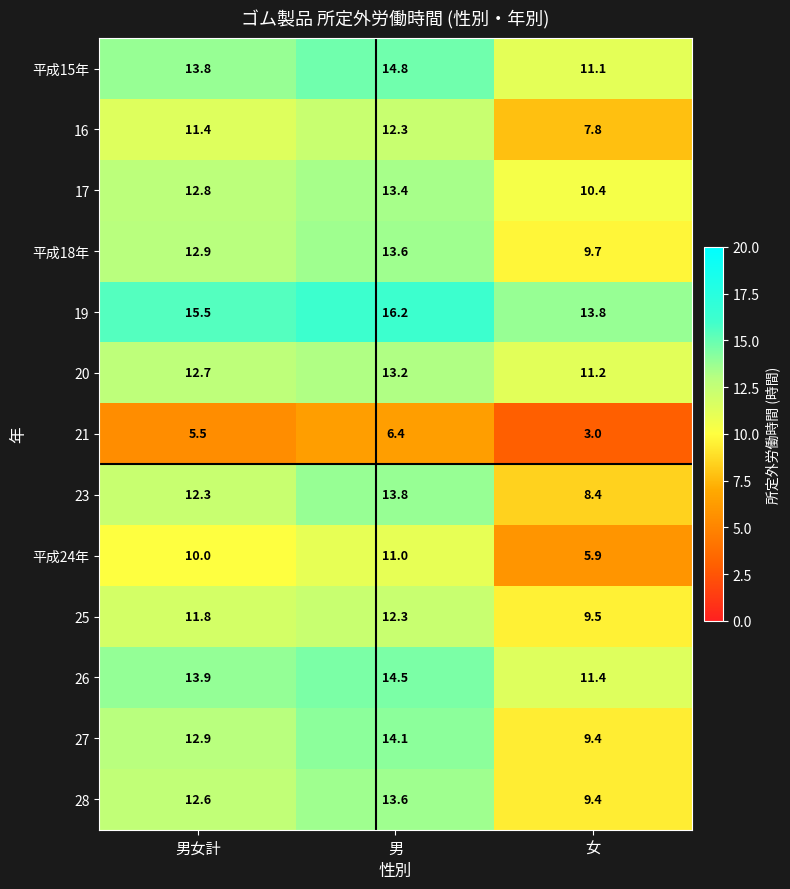

What is the total value across all series at 女?

121.0